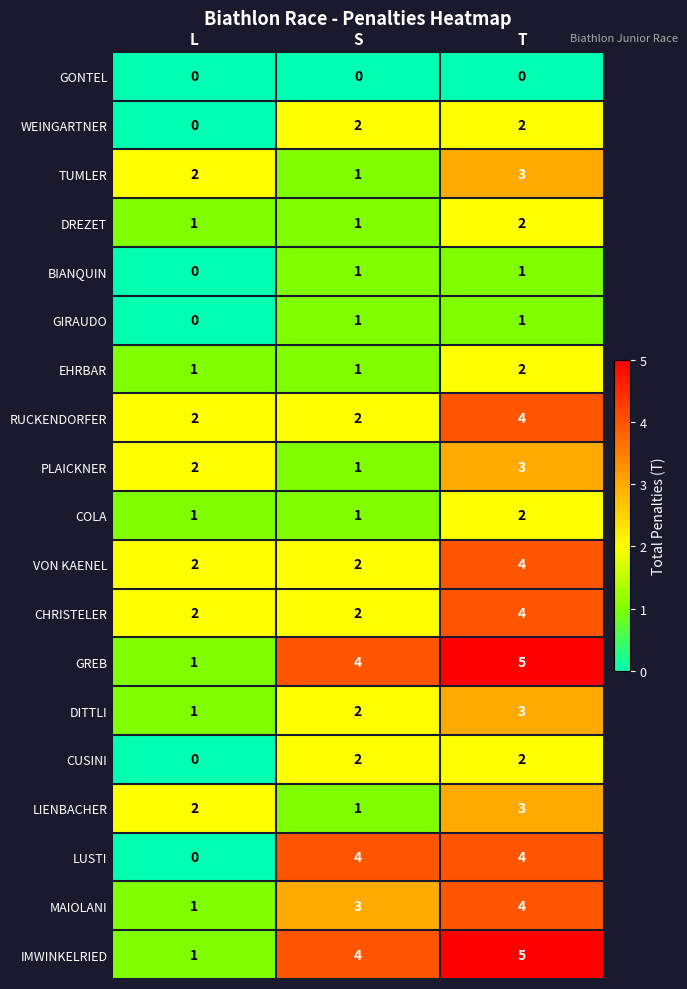

List the labels in order of DITTLI value, largest first.

T, S, L